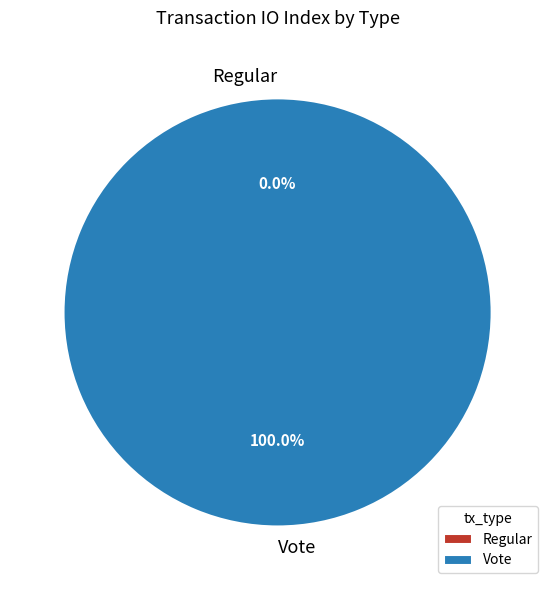

Which category has the biggest portion of the pie?

Vote